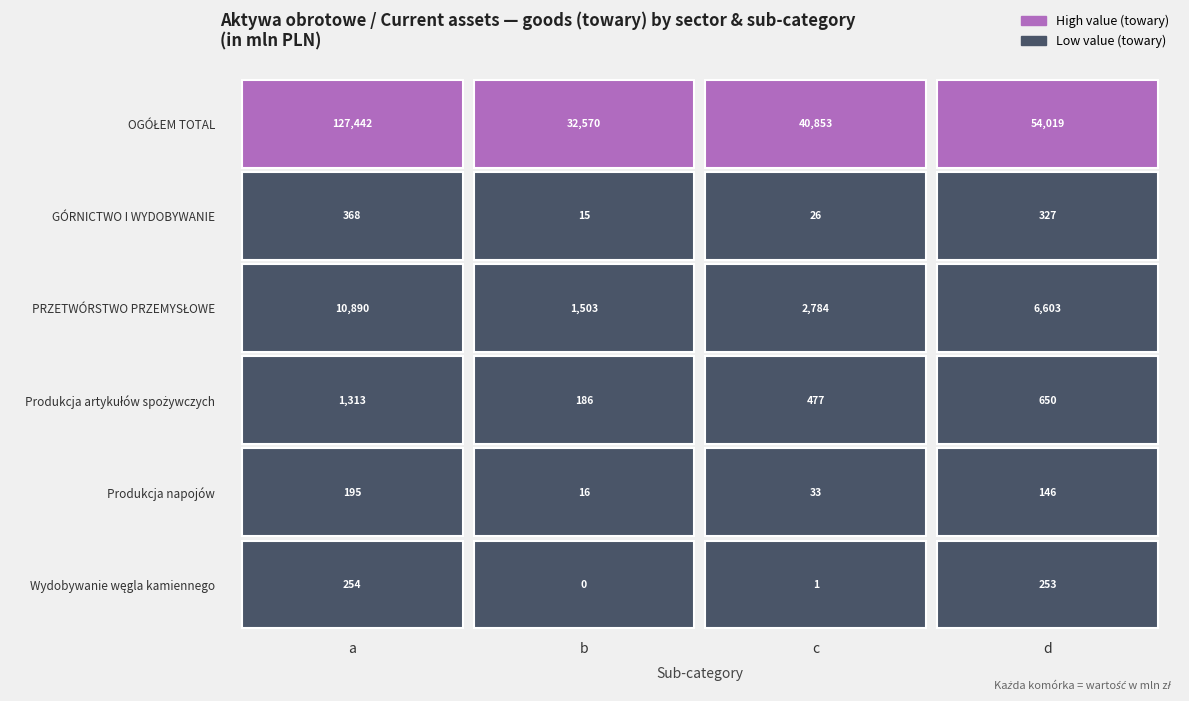

What is the sum of all Produkcja artykułów spożywczych values?

2626.2